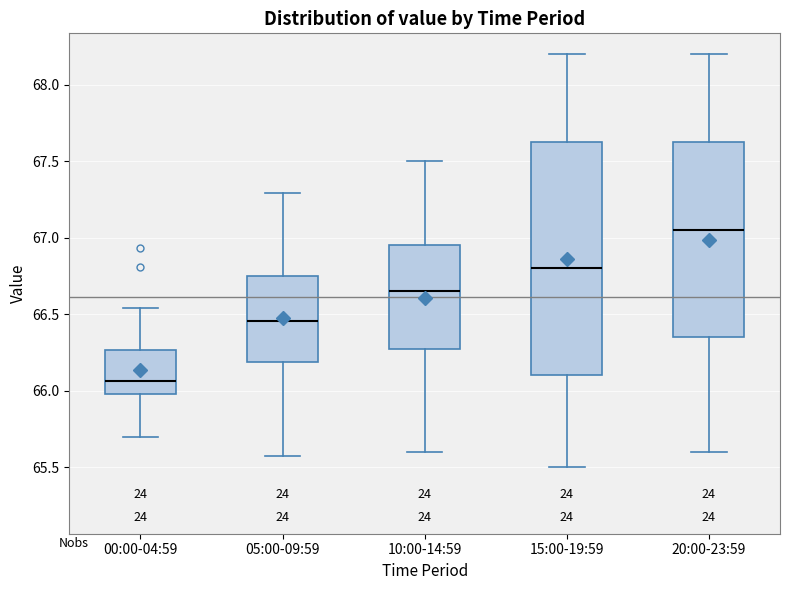

Where is the lower edge of the box for 20:00-23:59 on the y-axis? The values are not printed on the chart, so give them approximately, as read against the axis.

66.35